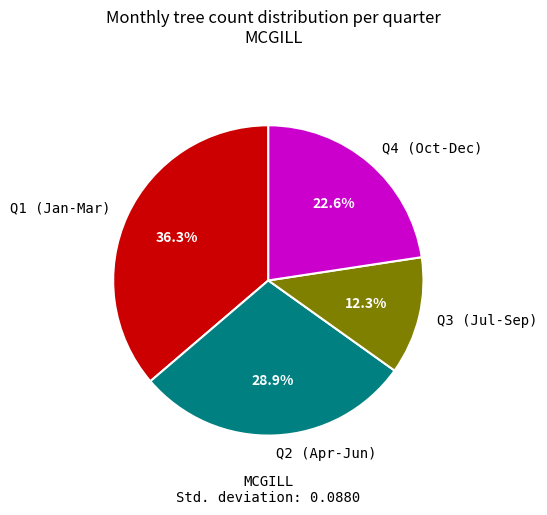

What is the ratio of the value at Q2 (Apr-Jun) to the value at Q1 (Jan-Mar)?

0.8